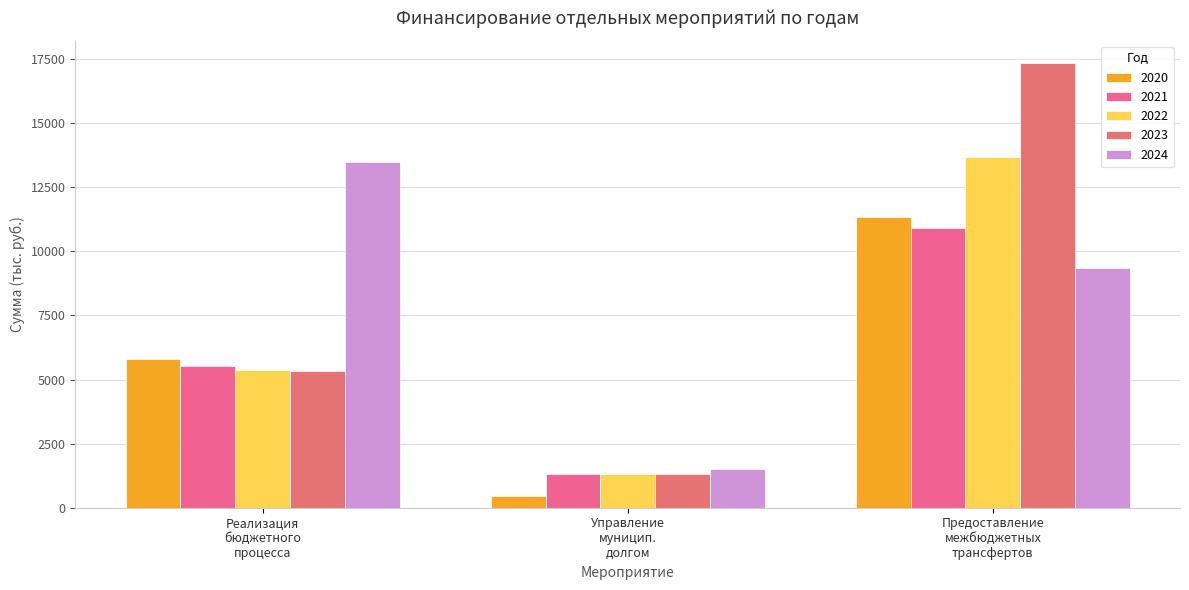

Which series has the largest total across all categories?

2024